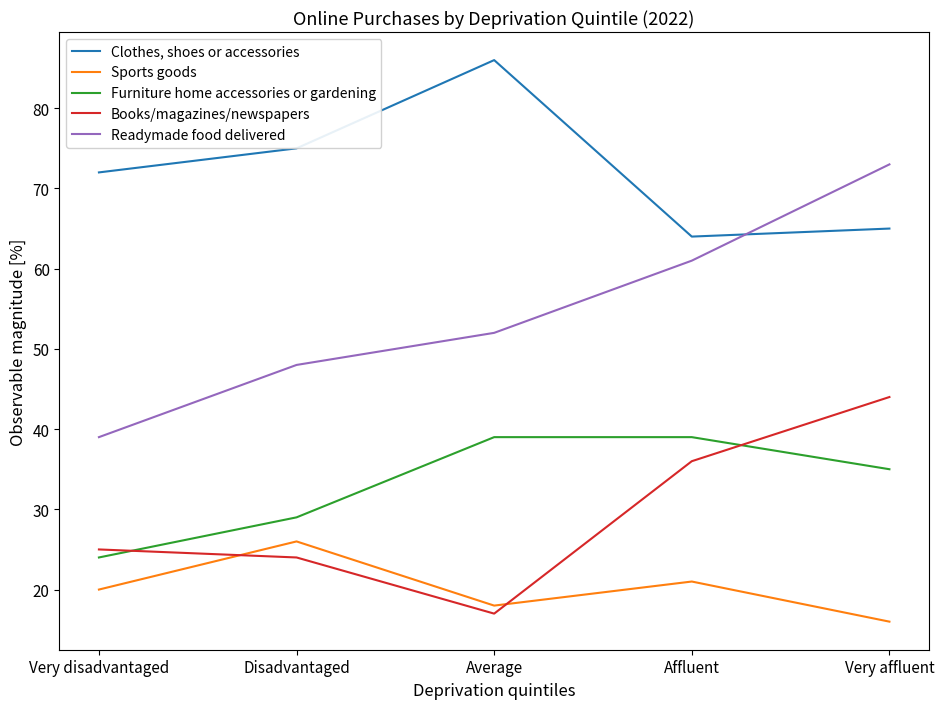

What is the difference between the Furniture home accessories or gardening values at Disadvantaged and Very affluent?

6